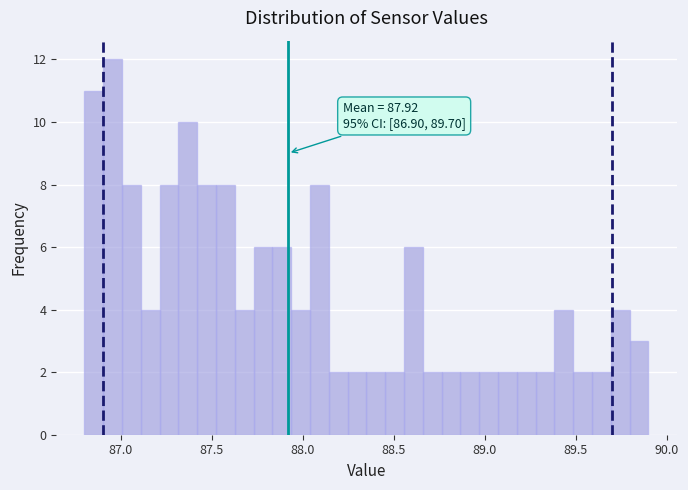

Read against the x-axis, roughly where is the centre of the tallest bar?

86.95